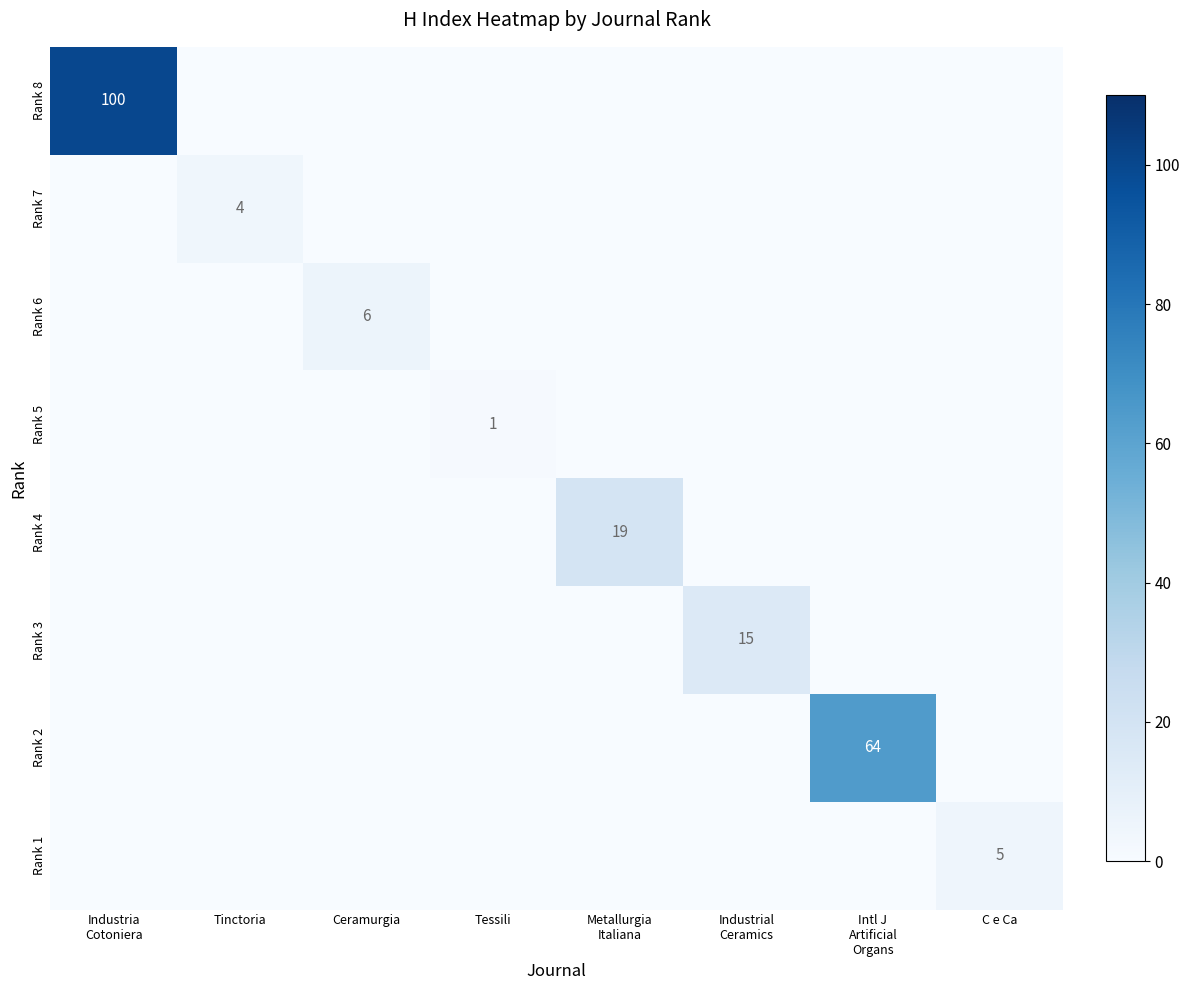

Which has a higher value, Industria
Cotoniera or Metallurgia
Italiana?

Industria
Cotoniera